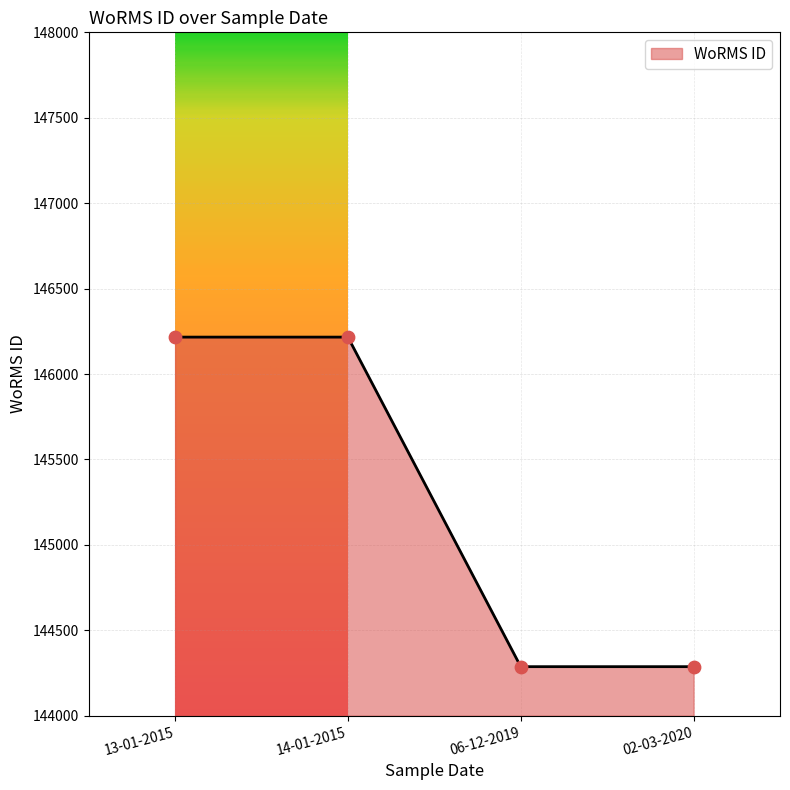

Approximately how many times larger is the value at 13-01-2015 compared to 06-12-2019?

1.0